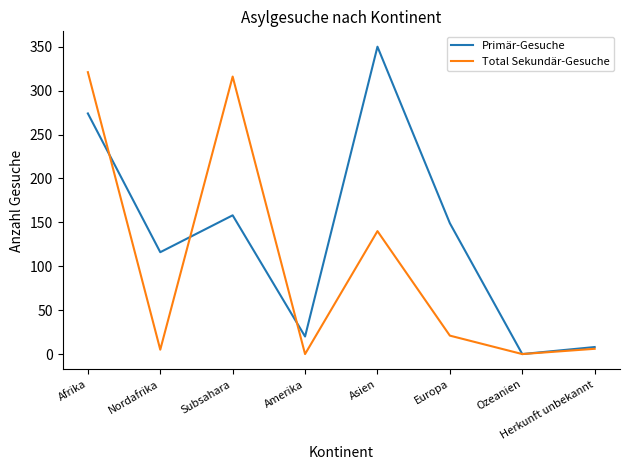

The value of Total Sekundär-Gesuche at Asien is 183. True or false?

False